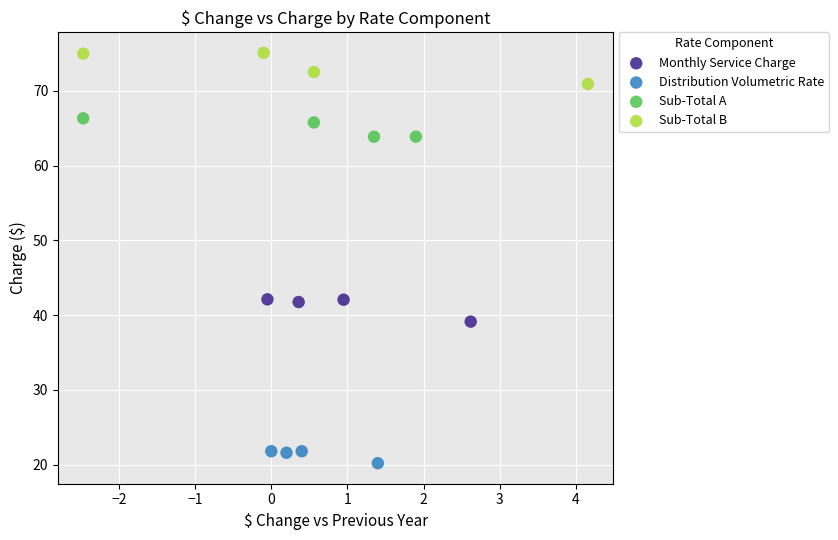

Which series has the largest Y range (max minus min)?

Sub-Total B